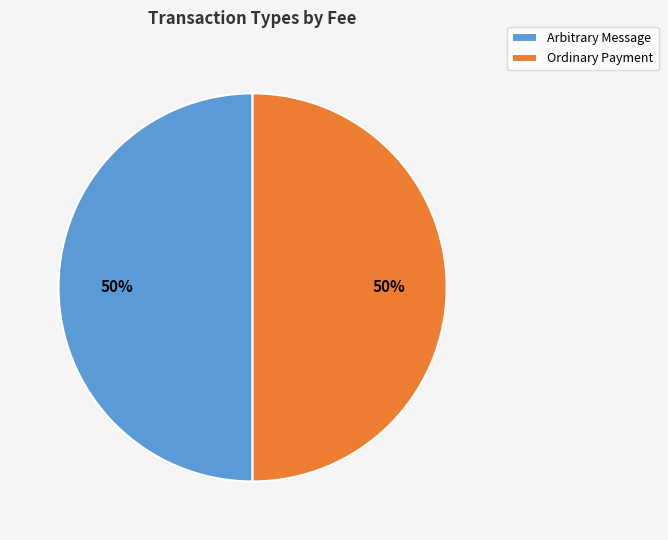

To the nearest percent, what is the combined percentage of Ordinary Payment and Arbitrary Message?

100%